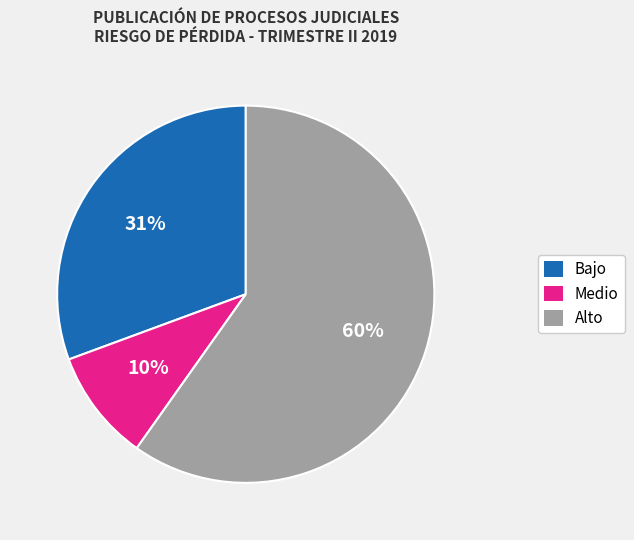

Combined, do Bajo and Alto account for over 50%?

Yes